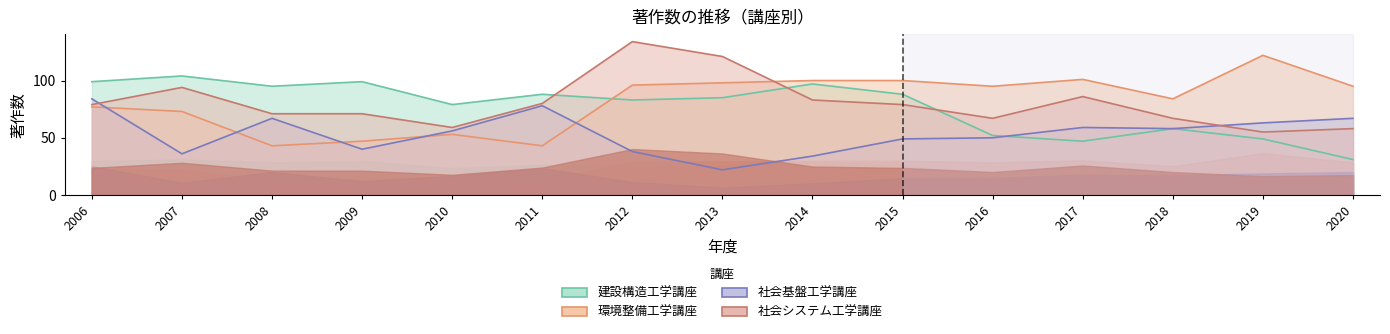

Rank the series by their maximum value, from highest to lowest.

社会システム工学講座, 環境整備工学講座, 建設構造工学講座, 社会基盤工学講座